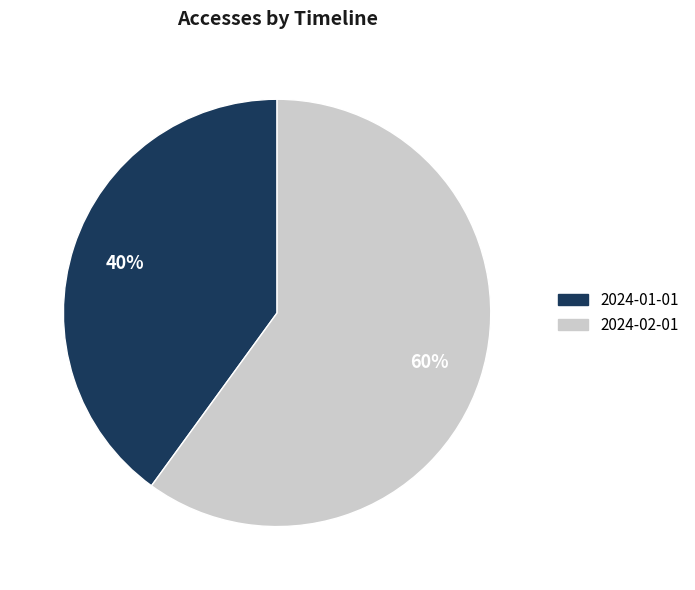

What percentage is the 2024-02-01 slice, to the nearest percent?

60%